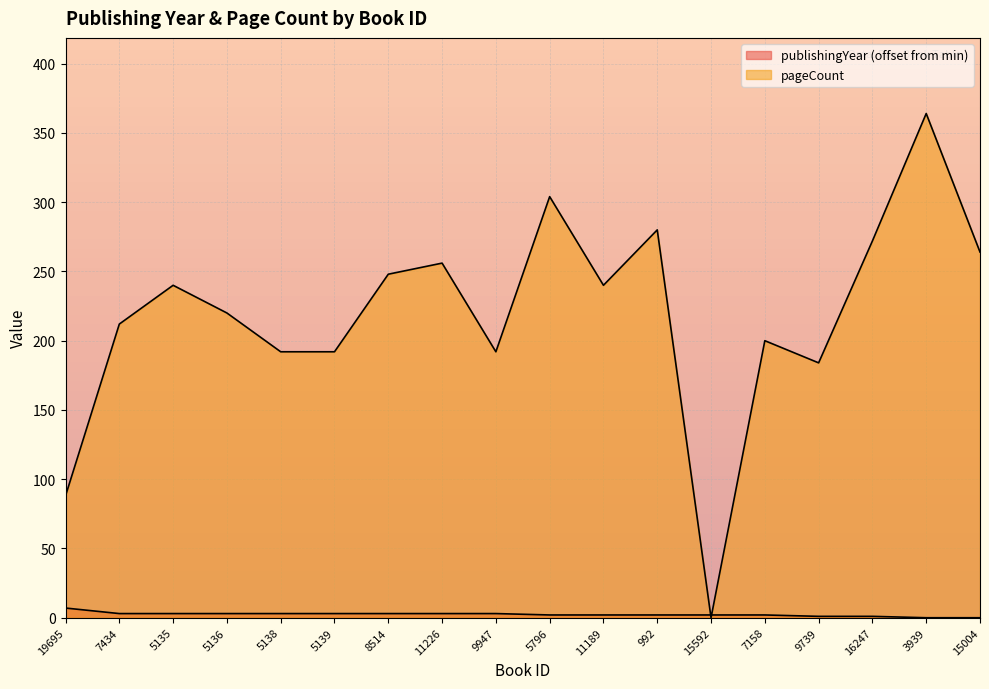

What is the difference between the pageCount values at 5796 and 5136?

84